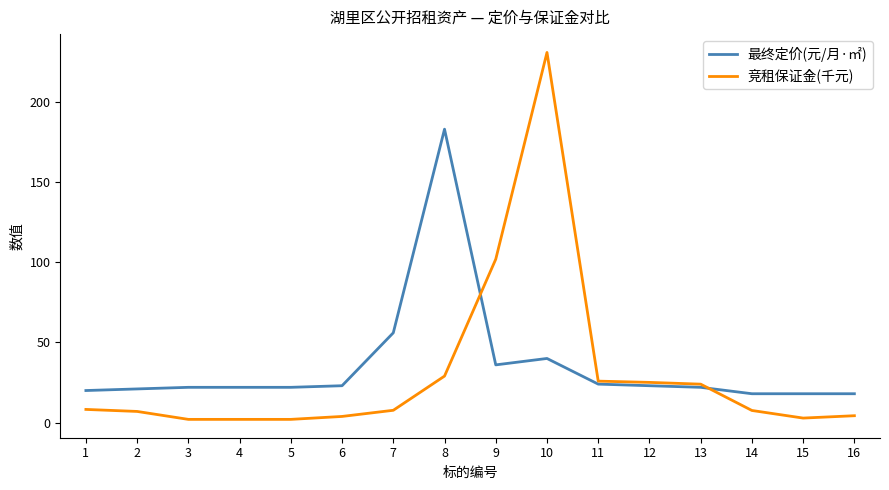

List the series in order of their peak value, lowest first.

最终定价(元/月·㎡), 竞租保证金(千元)